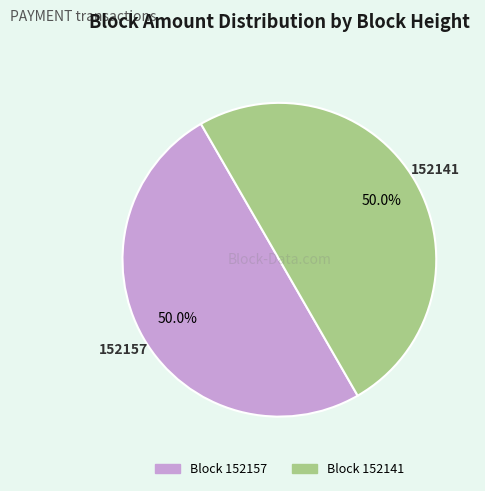

Which category has the smallest portion of the pie?

152157